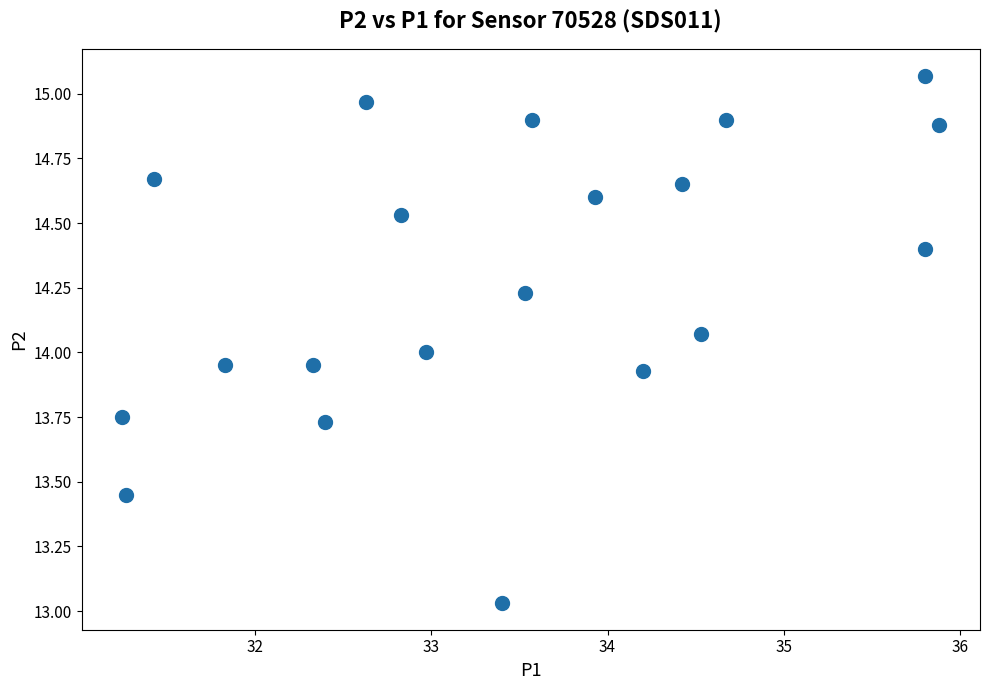

What is the range of X values (max minus min)?

4.6